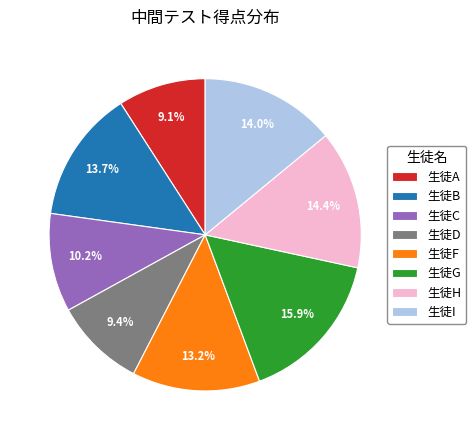

How many segments does this pie chart have?

8